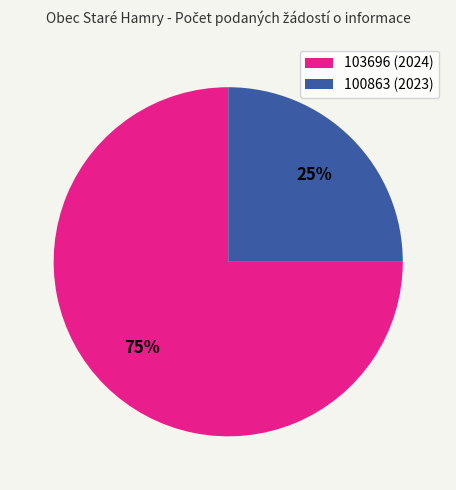

Combined, do 103696 (2024) and 100863 (2023) account for over 50%?

Yes